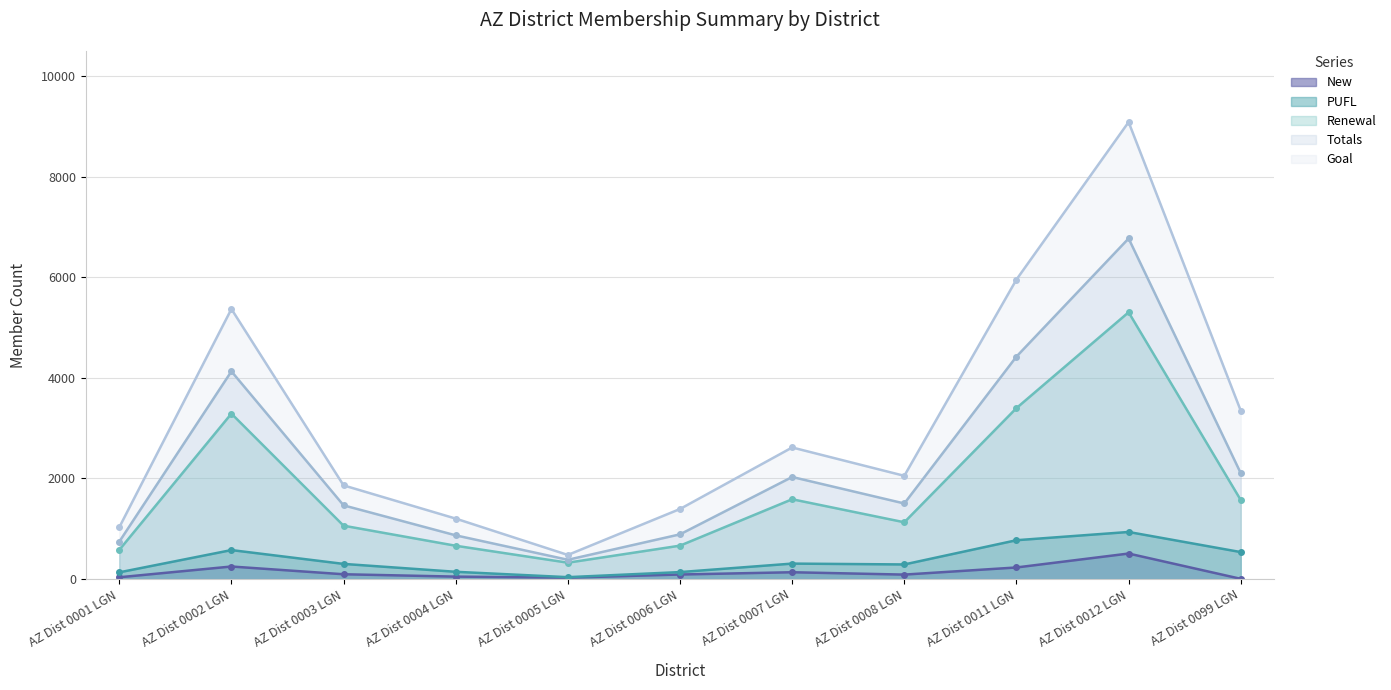

Does the chart have visible grid lines?

Yes